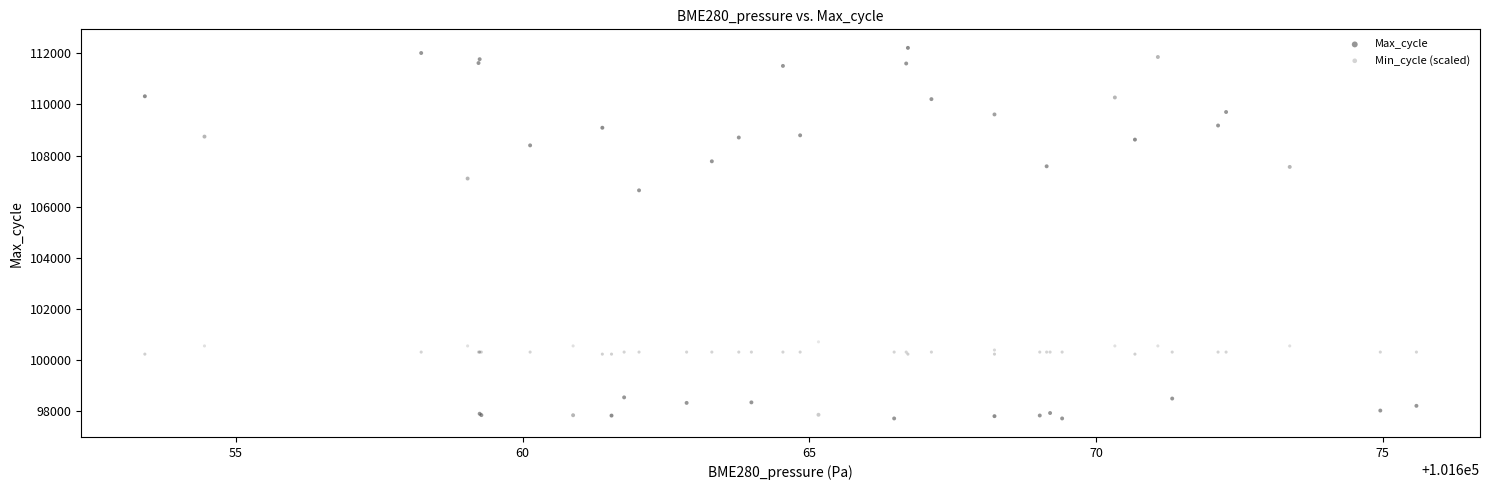

Which series contains the lowest Y value?

Max_cycle